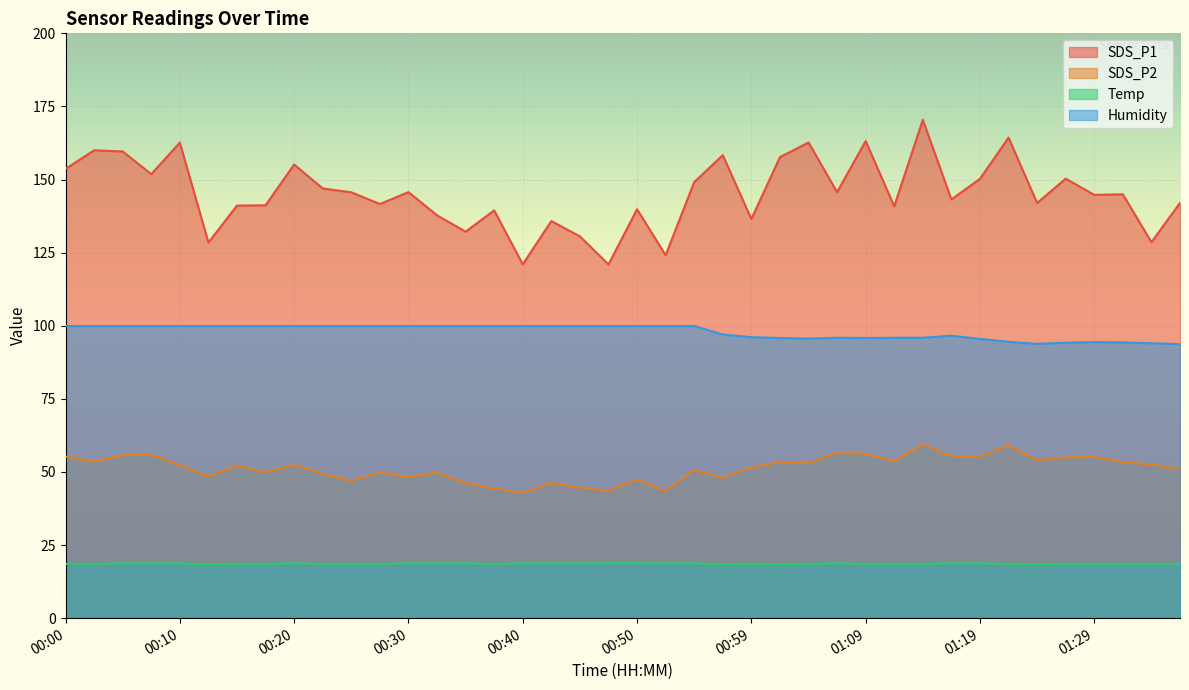

How many lines are shown in the chart?

4